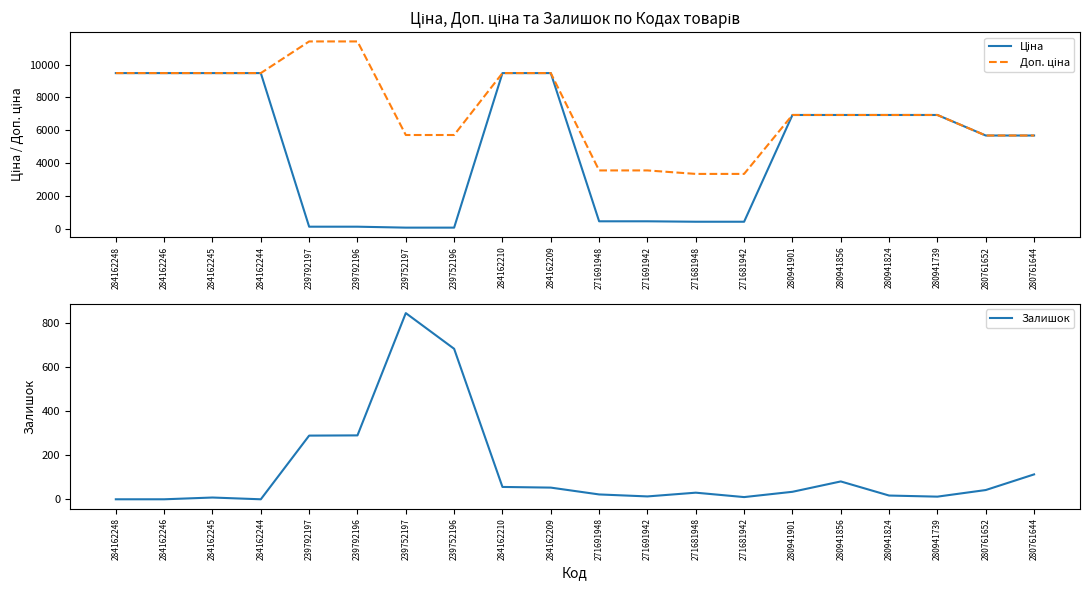

List the series in order of their peak value, highest first.

Доп. ціна, Ціна, Залишок